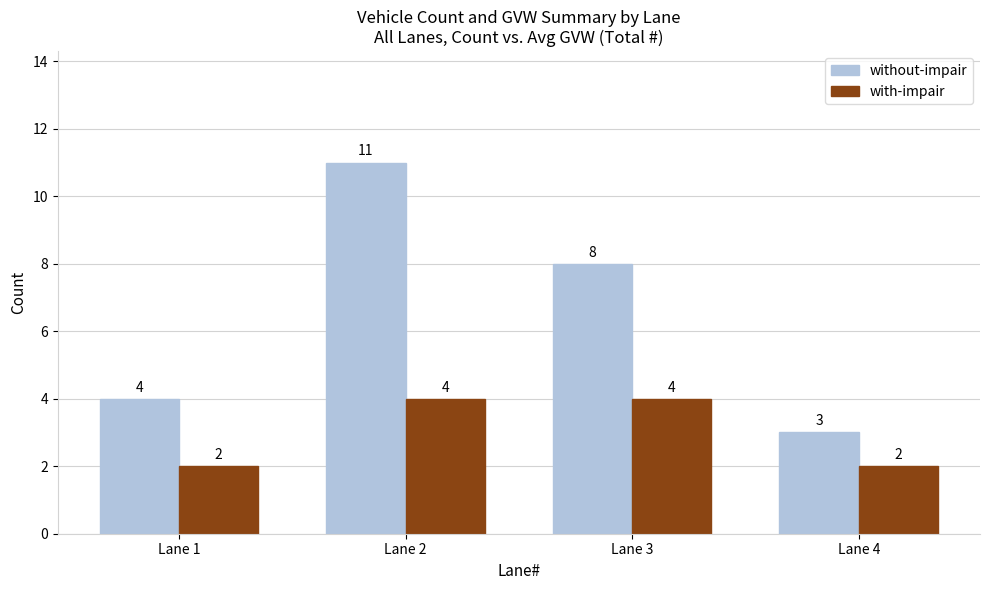

Reading left to right, transcribe all the data shown in this chart.

without-impair: Lane 1=4	Lane 2=11	Lane 3=8	Lane 4=3
with-impair: Lane 1=2	Lane 2=4	Lane 3=4	Lane 4=2